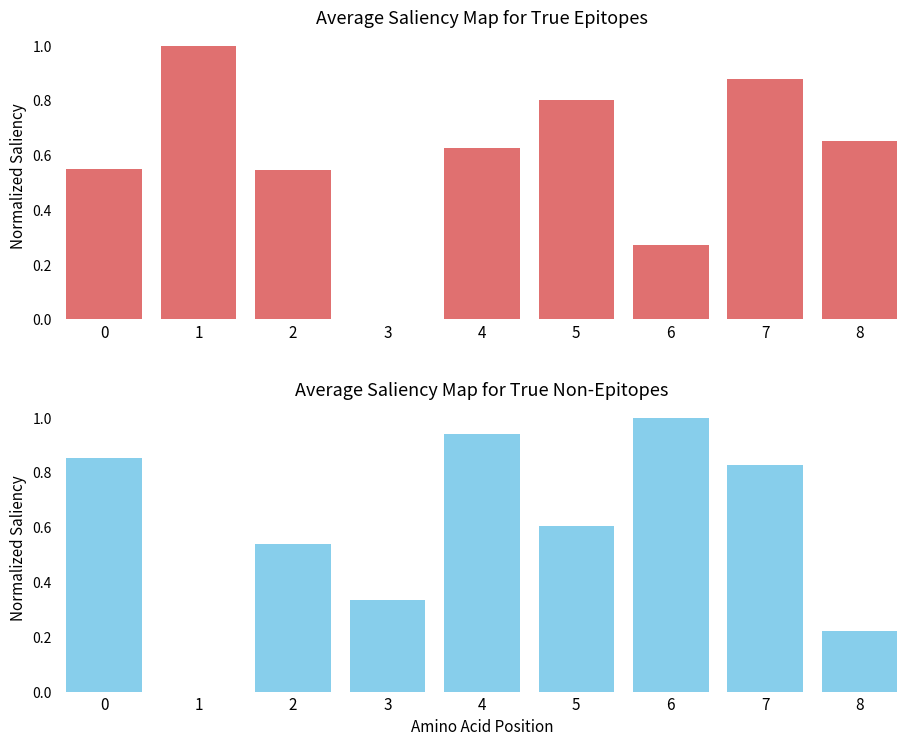

What are all the series names shown in the legend?

True Epitopes, True Non-Epitopes